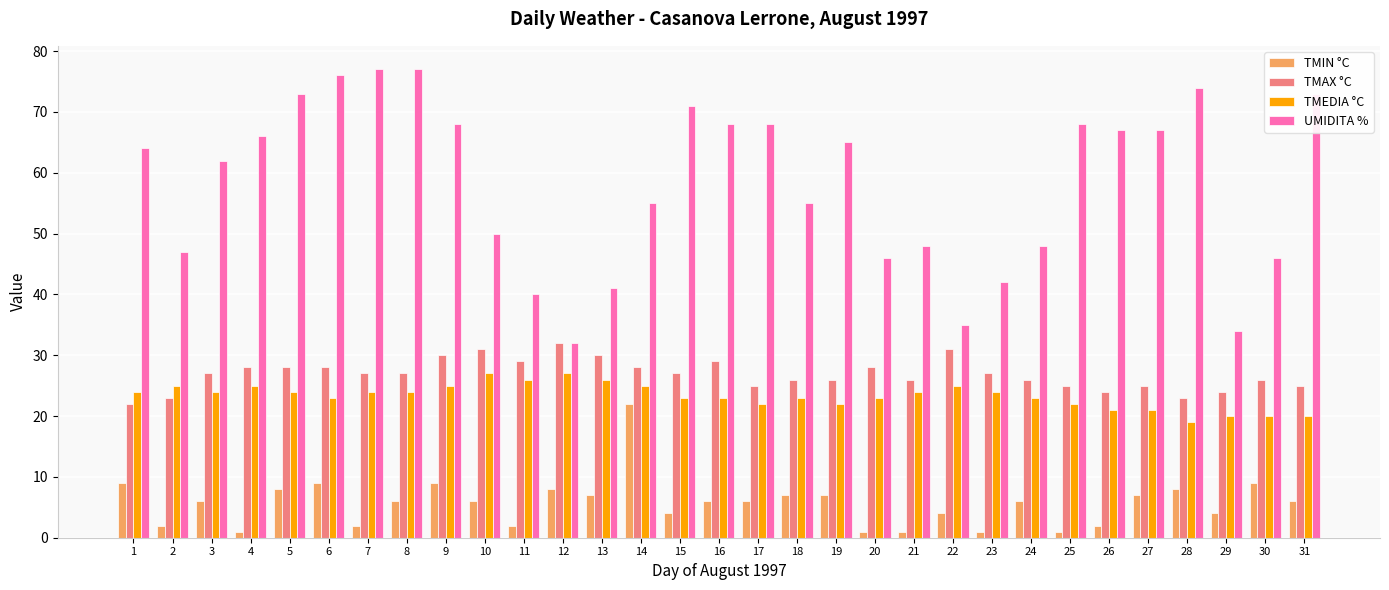

What is the sum of the UMIDITA % values at 26 and 30?

113